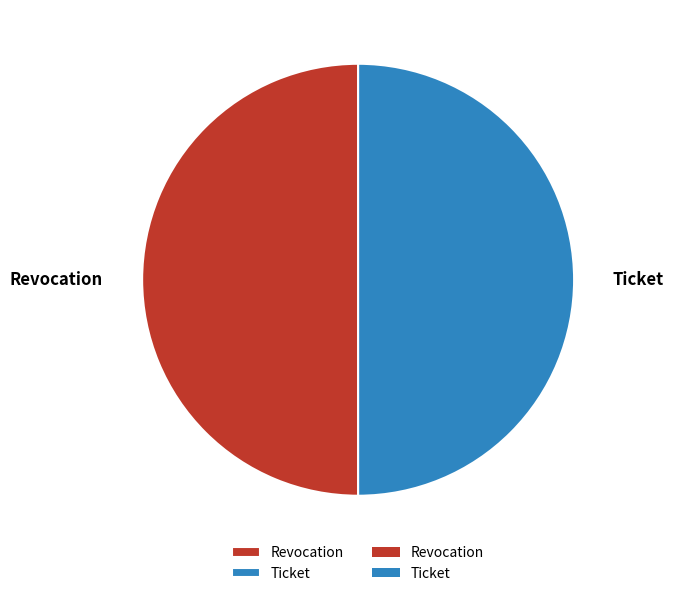

True or false: Ticket accounts for 37% of the total.

False